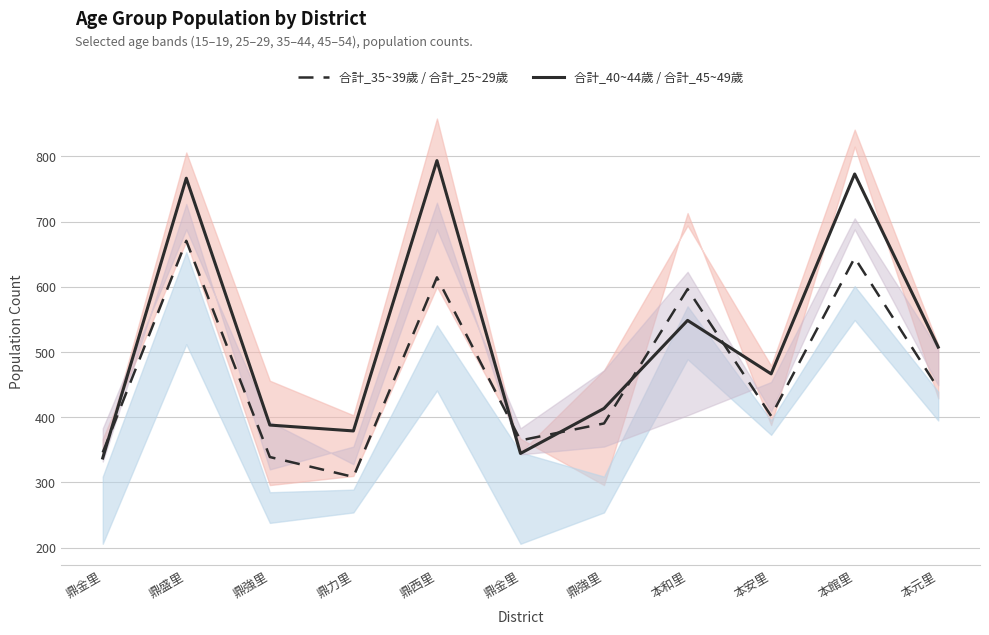

True or false: 合計_45~49歲 has more than 0 interior local peaks.

True